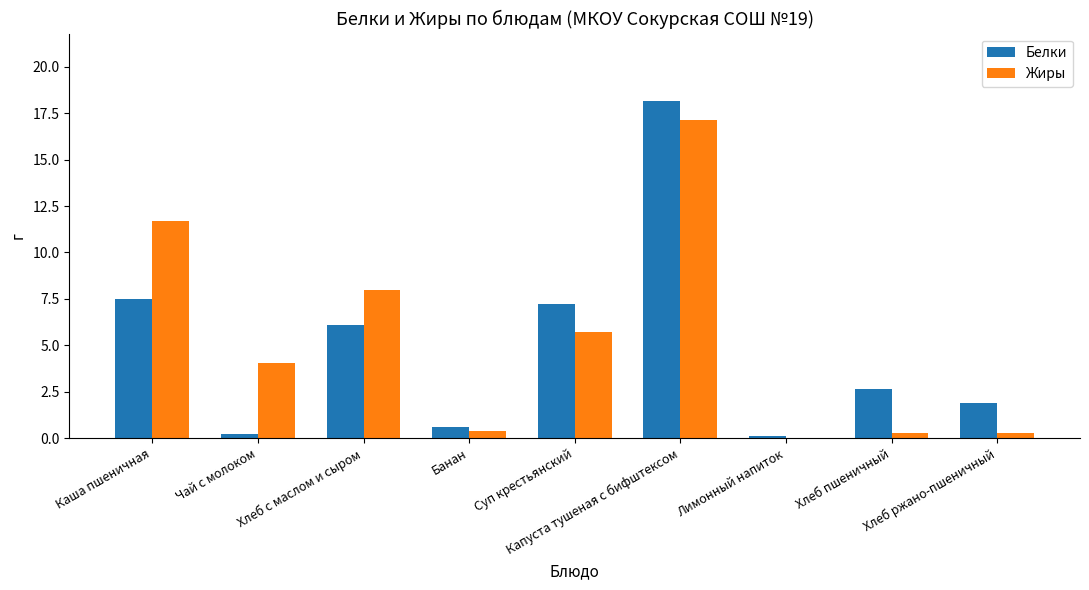

What is the maximum value for Белки?

18.2